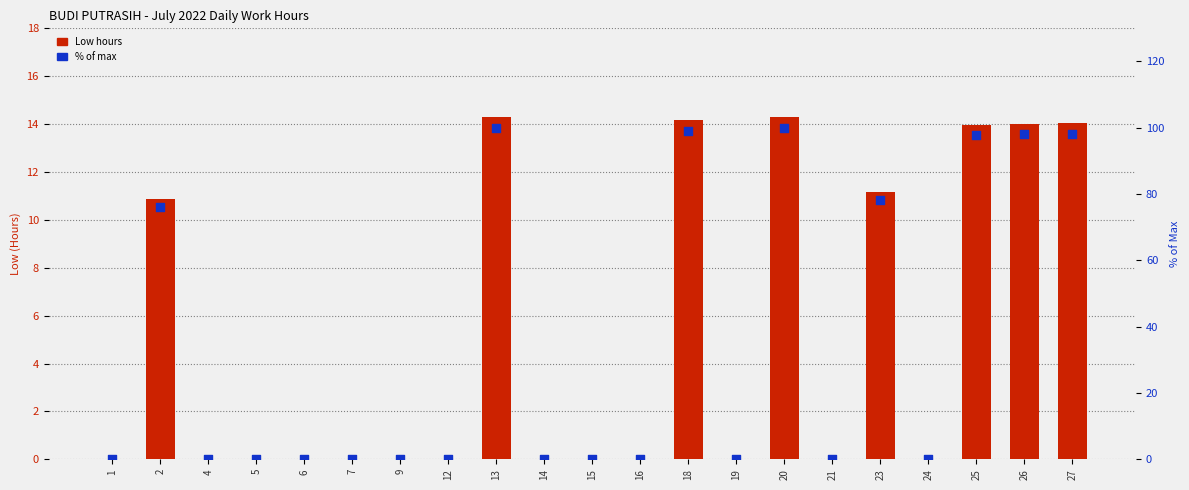

Which series reaches the minimum Y coordinate?

Low hours